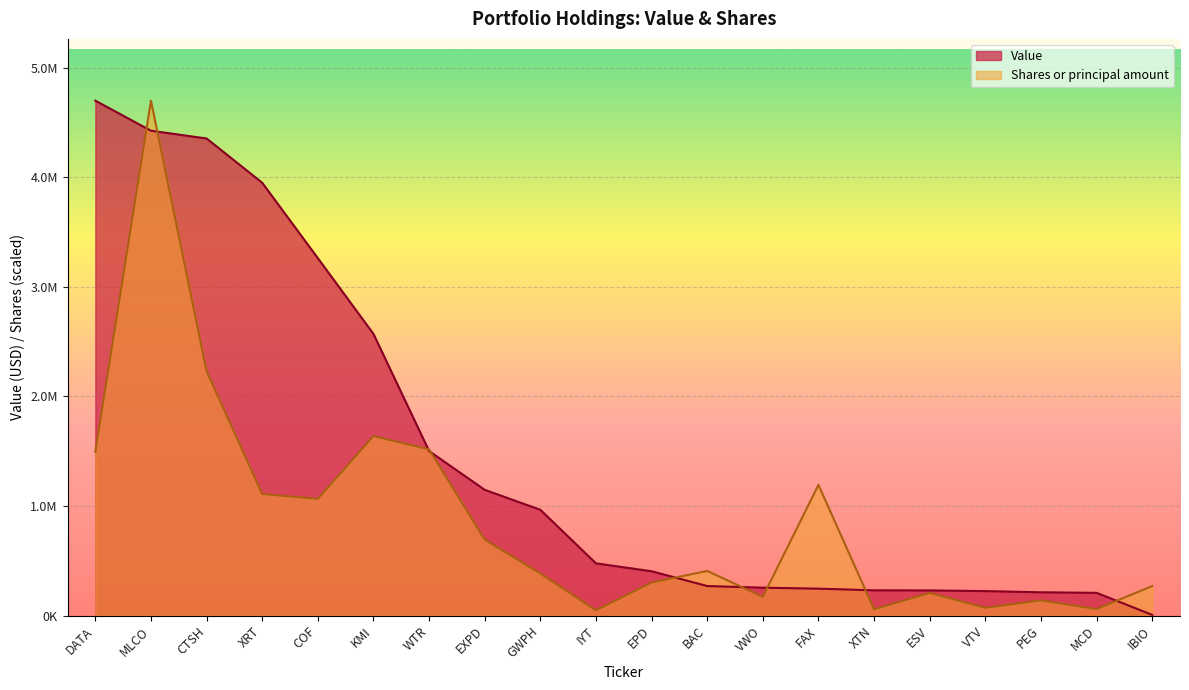

The Shares or principal amount series shows 57322.3 at XTN. True or false?

True